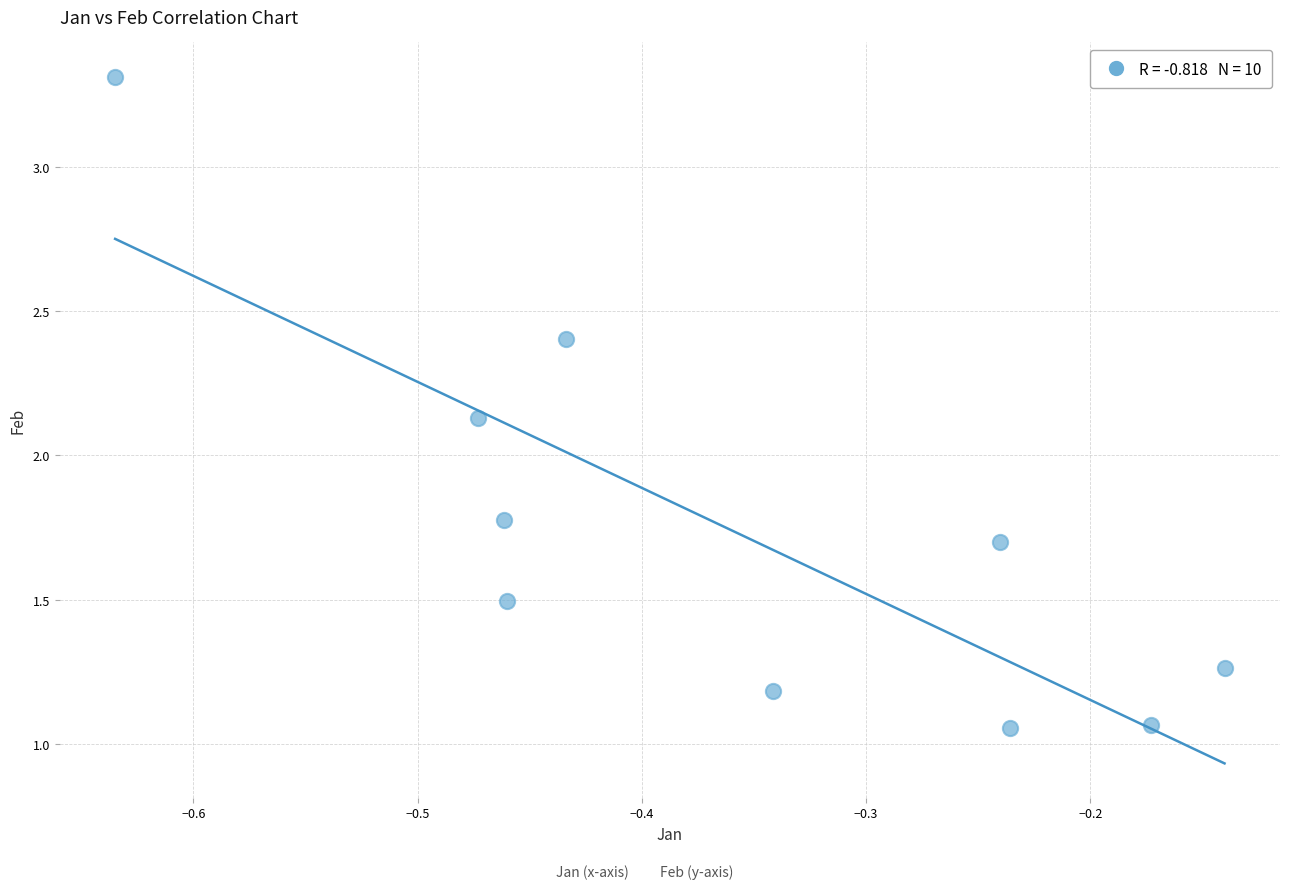

What is the average X value?

-0.4